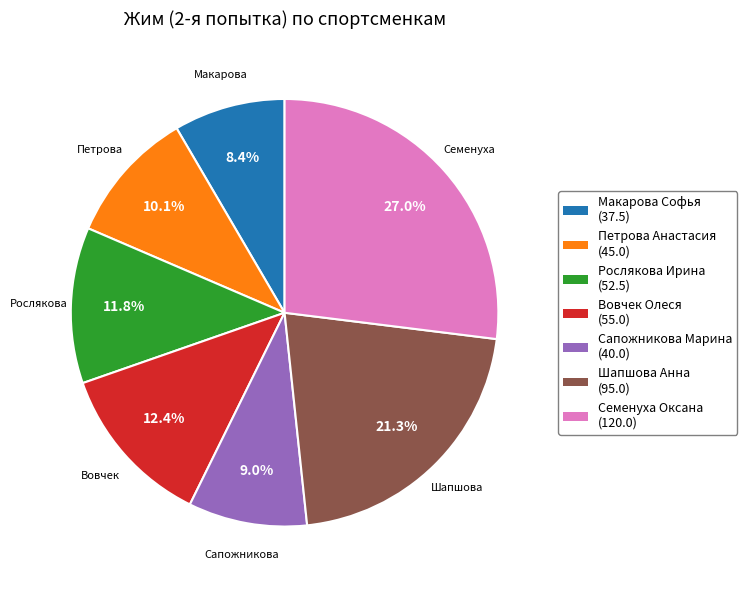

Count the number of slices in the pie.

7